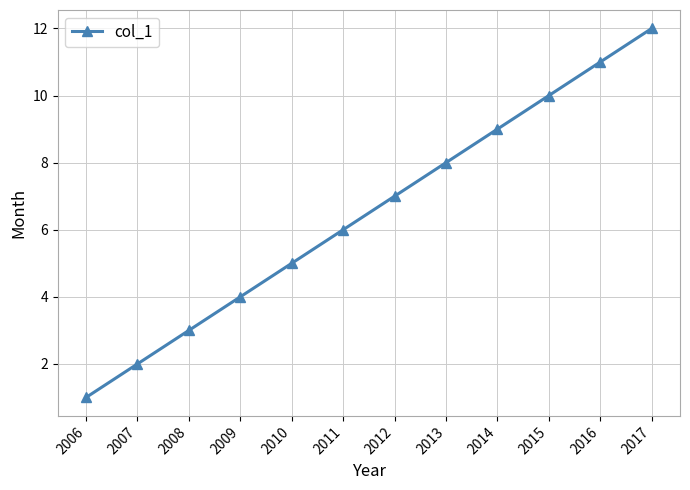

Rank the categories by value from lowest to highest.

2006, 2007, 2008, 2009, 2010, 2011, 2012, 2013, 2014, 2015, 2016, 2017